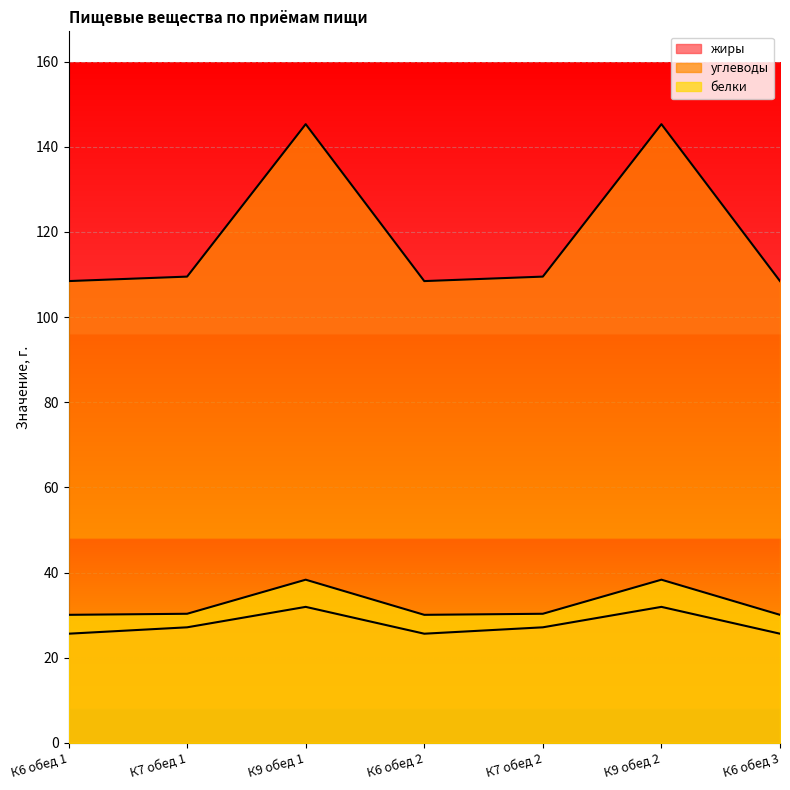

Reading left to right, transcribe all the data shown in this chart.

углеводы: 108.5	109.5	145.3	108.5	109.5	145.3	108.5
белки: 30.1	30.3	38.3	30.1	30.3	38.3	30.1
жиры: 25.6	27.1	31.9	25.6	27.1	31.9	25.6